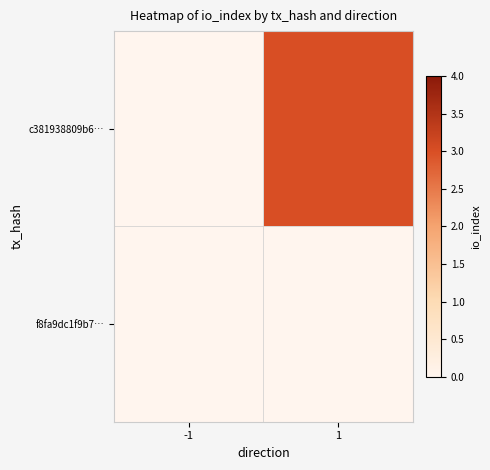

At which category is the sum across all series the highest?

1